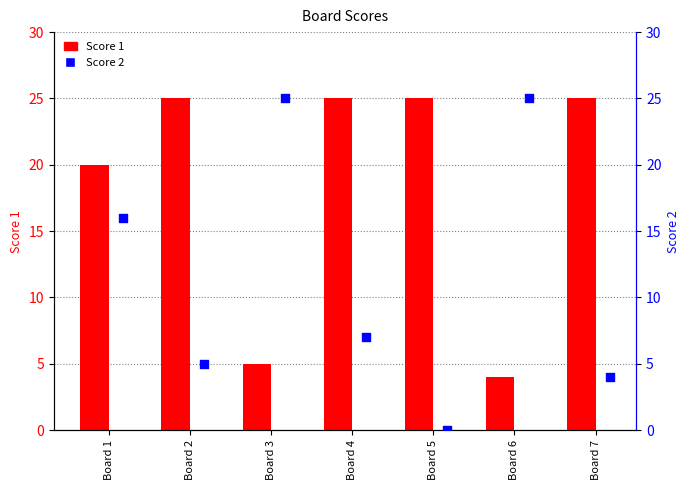

Which series reaches the minimum Y coordinate?

Score 2